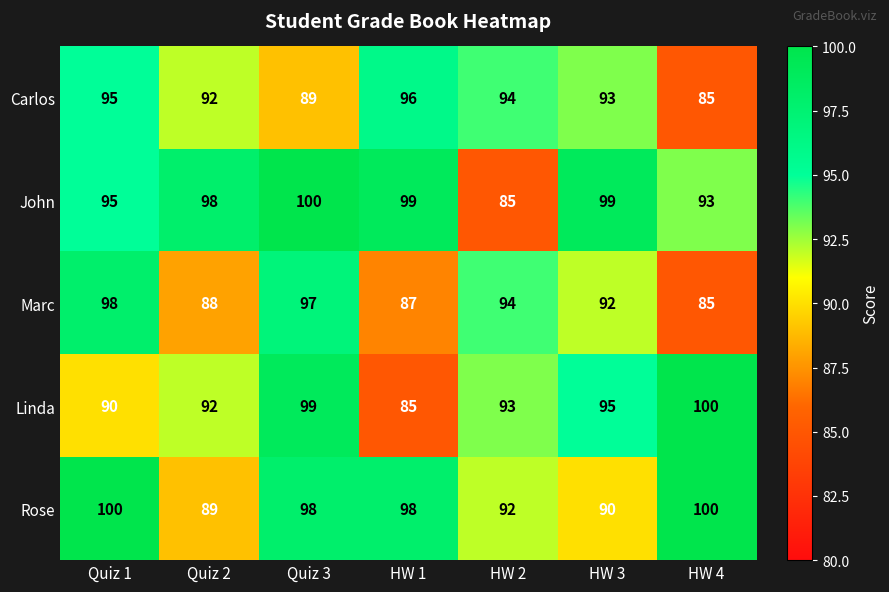

Where does the Marc series first go above 92?

Quiz 1